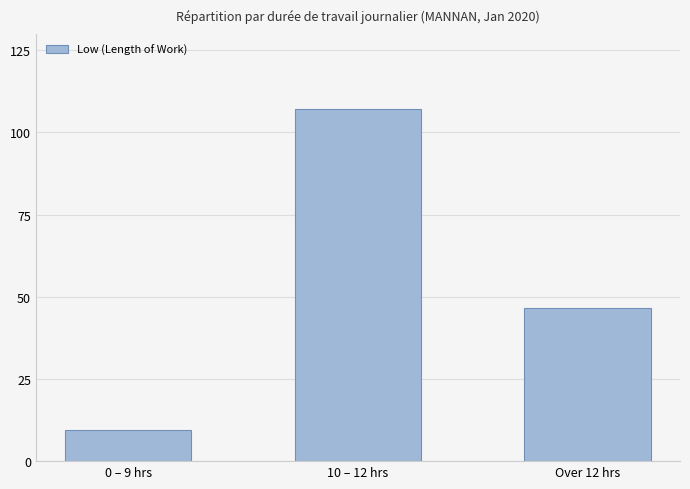

Rank the categories by value from highest to lowest.

10 – 12 hrs, Over 12 hrs, 0 – 9 hrs